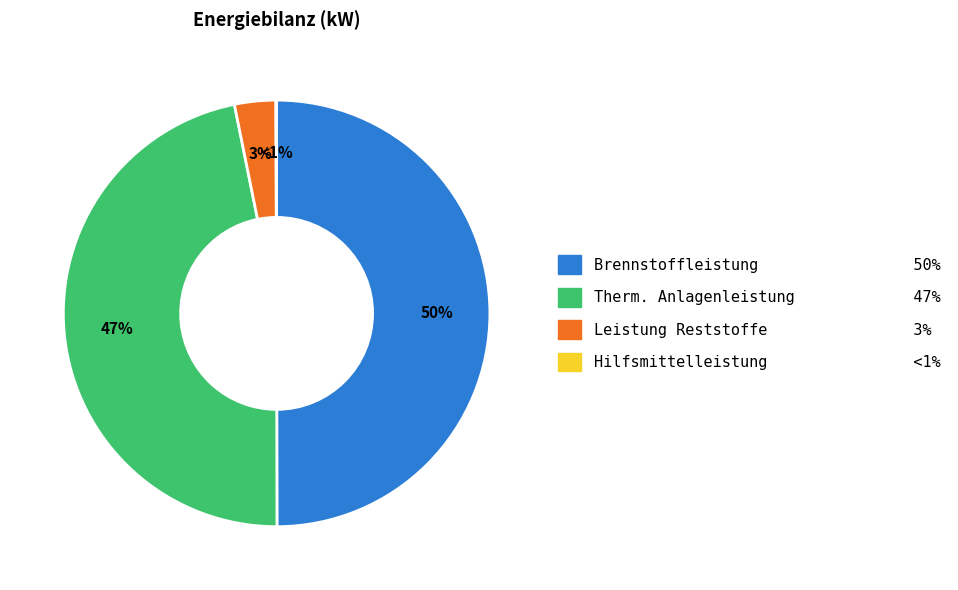

To the nearest percent, what percentage of the pie is Therm. Anlagenleistung?

47%